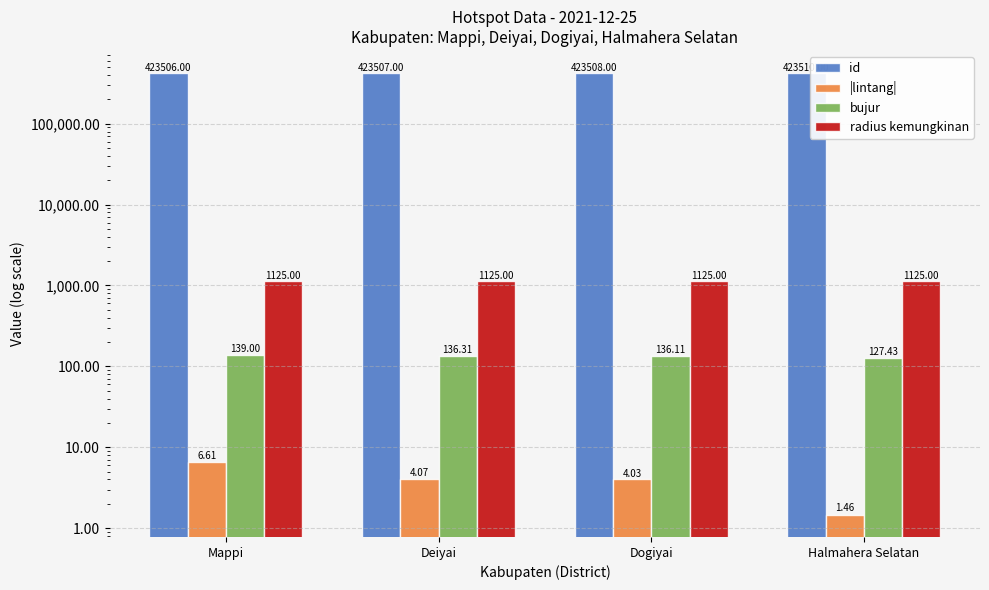

Reading left to right, what are all the values shown in this chart?

id: 423506.0	423507.0	423508.0	423510.0
|lintang|: 6.6	4.1	4.0	1.5
bujur: 139.0	136.3	136.1	127.4
radius kemungkinan: 1125.0	1125.0	1125.0	1125.0